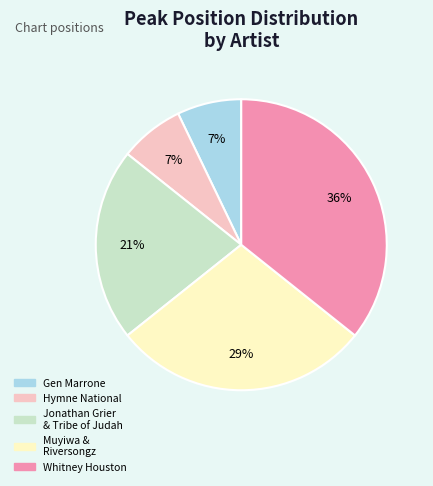

To the nearest percent, what is the average slice percentage?

20%